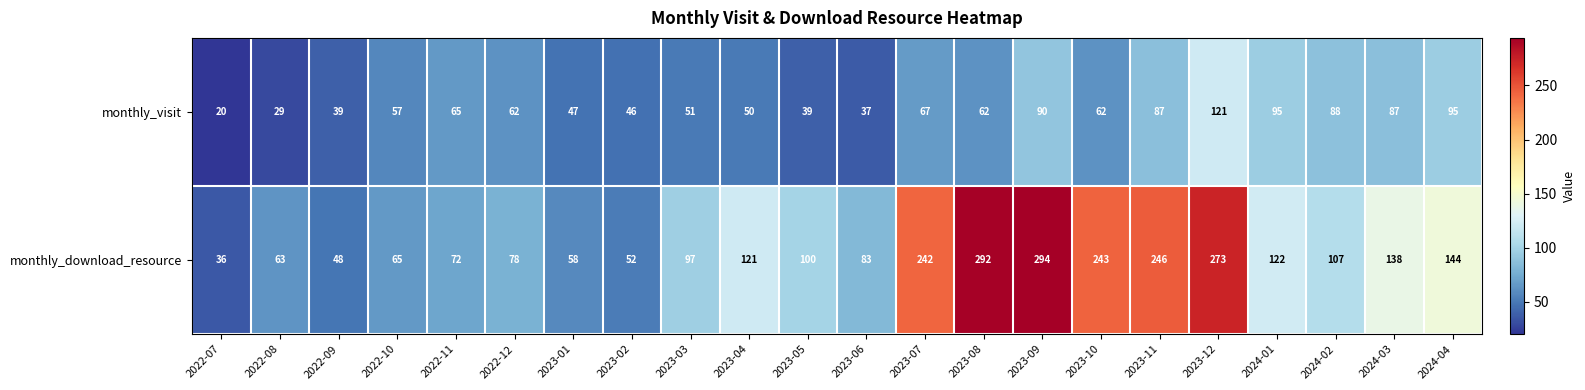

At which label is monthly_download_resource closest to 165?

2024-04